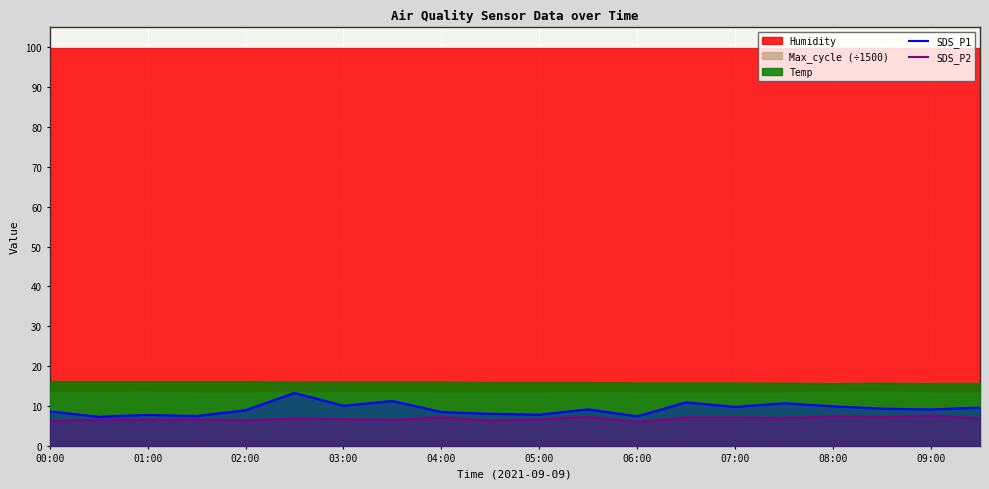

What is the highest value of the SDS_P1 series?

13.3